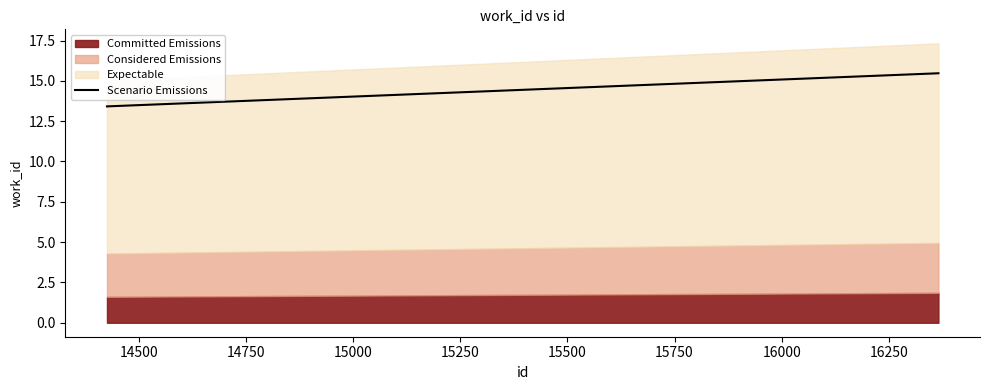

What is the value of the 1st point from the left?

13.4